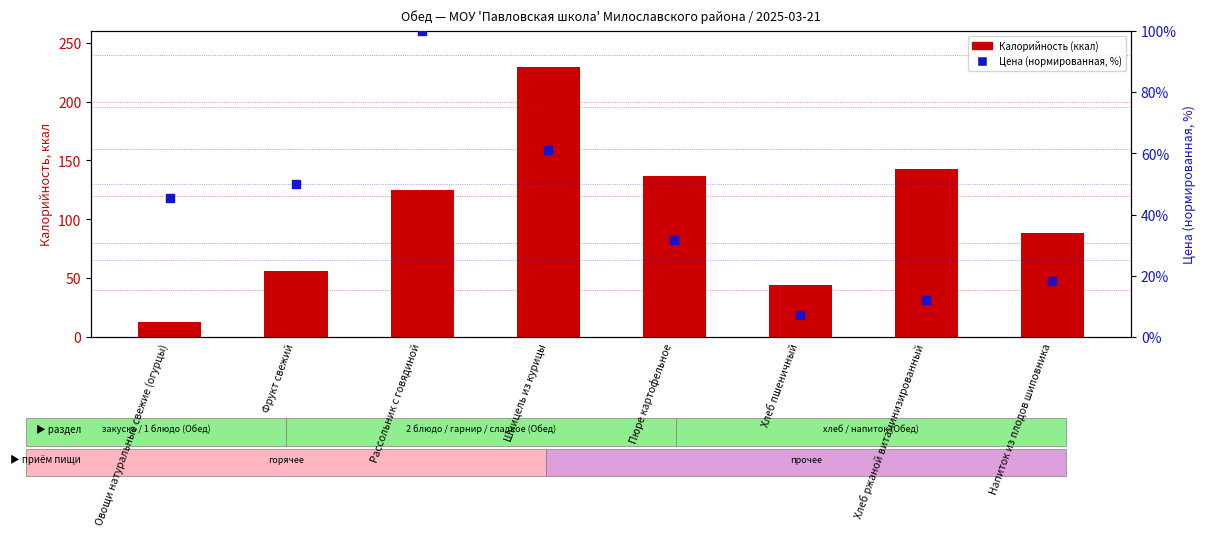

Which series contains the highest Y value?

Калорийность (ккал)